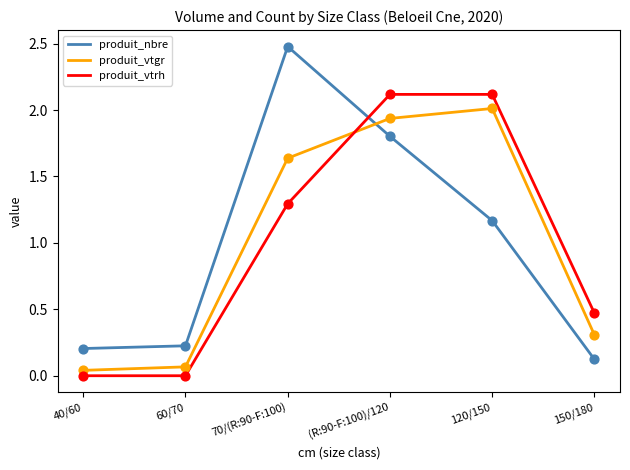

At which category is the sum across all series the highest?

(R:90-F:100)/120